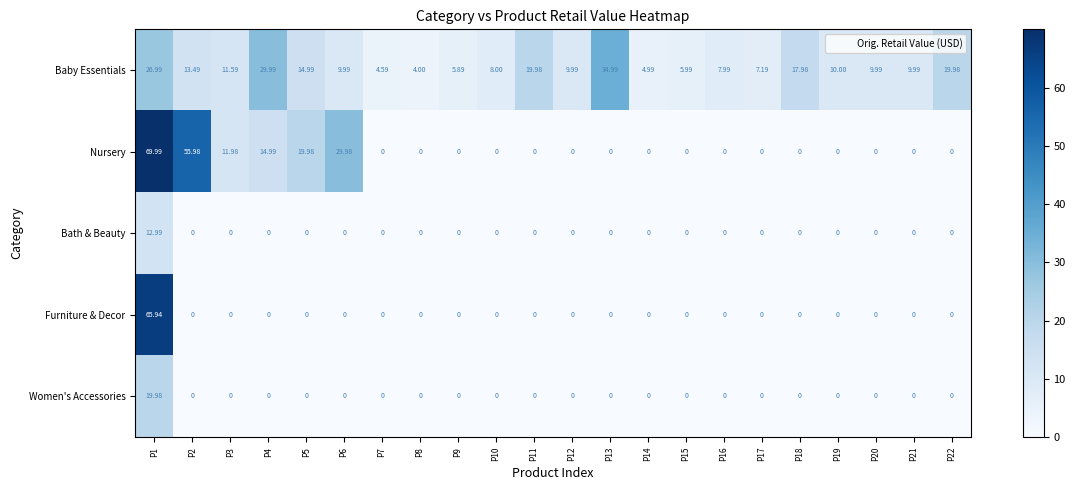

At which category is the sum across all series the highest?

P1